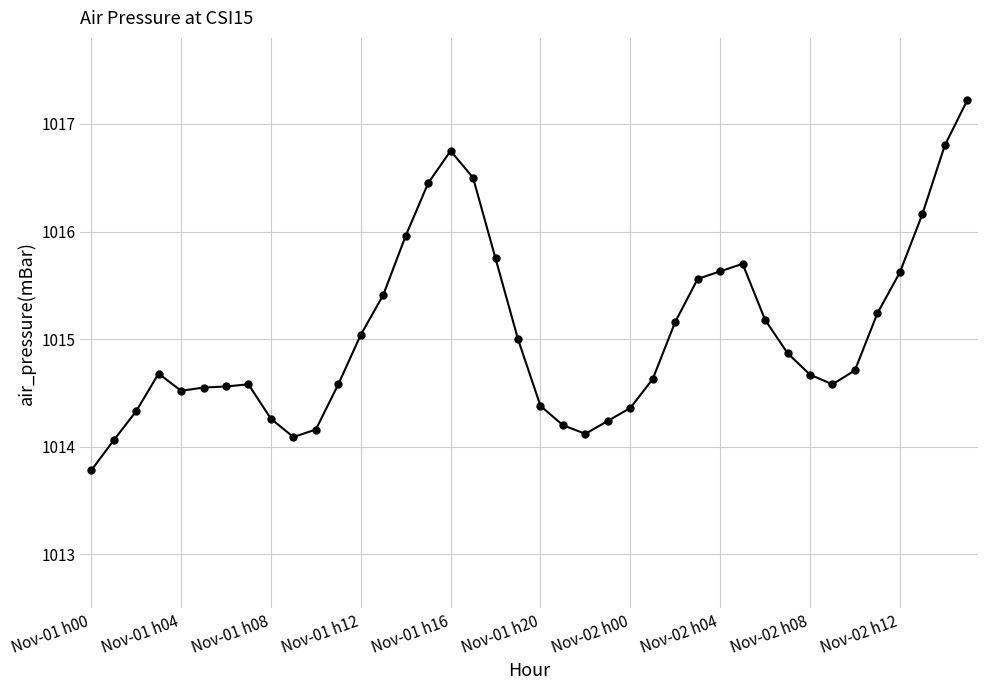

What is the smallest value displayed?

1013.8